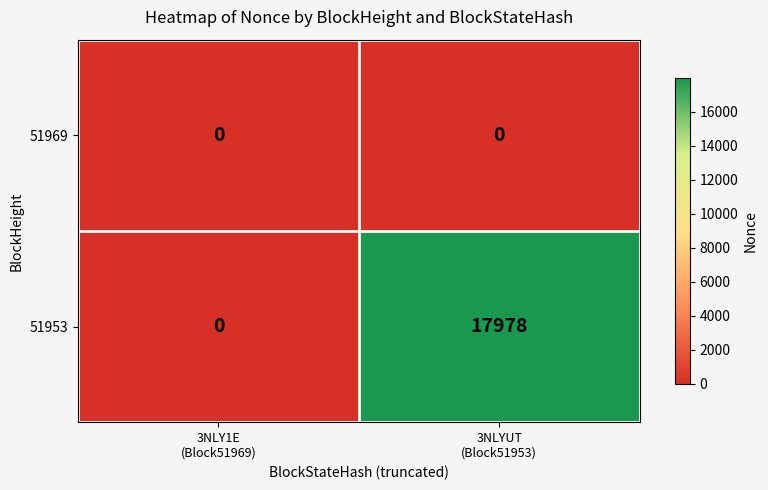

Which series has the largest range (max minus min)?

51953